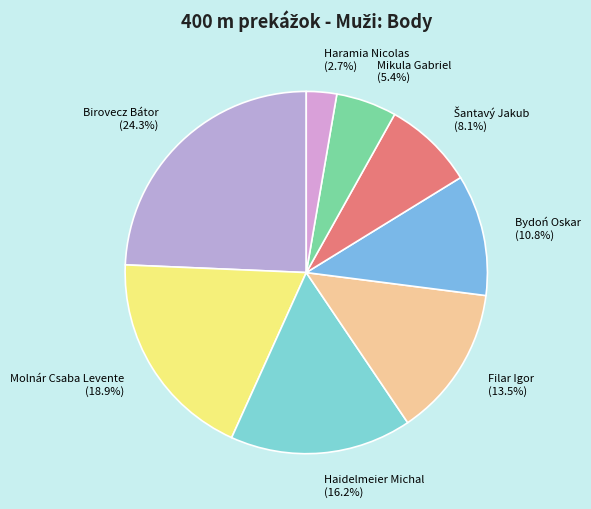

Does Filar Igor represent more than half of the total?

No